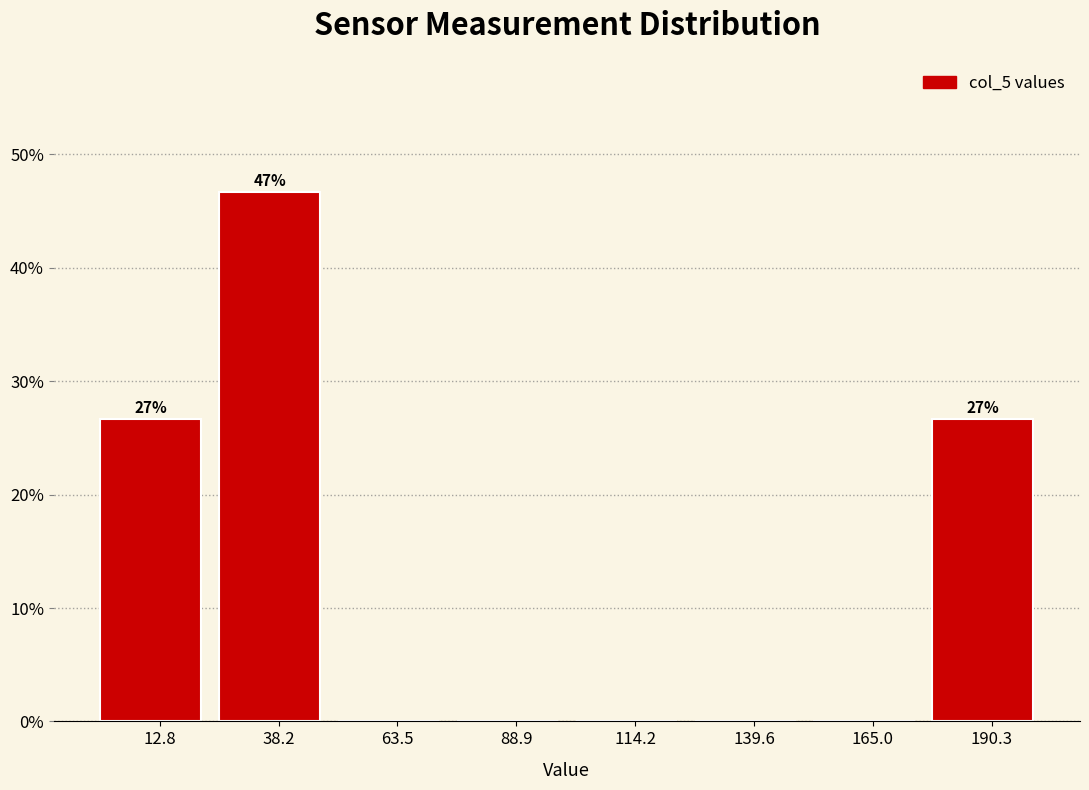

Over which range of the x-axis is the bar tallest?

25 to 50